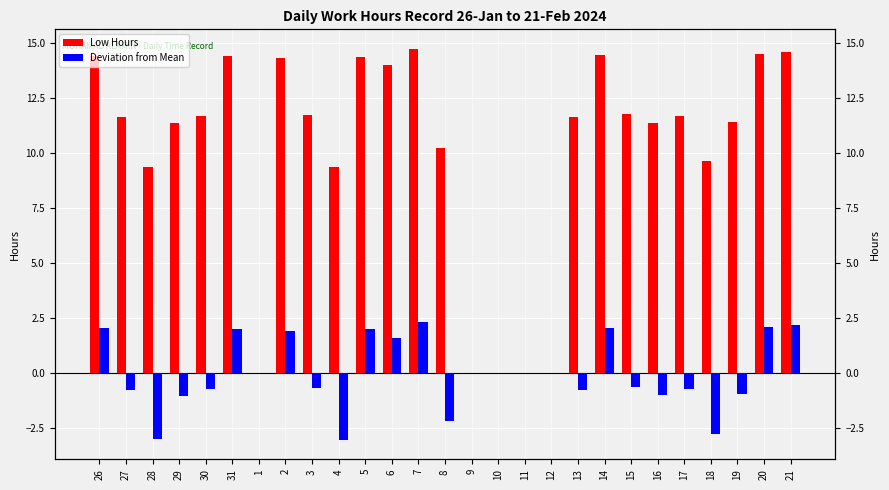

At which category does the chart reach its minimum across all series?

4